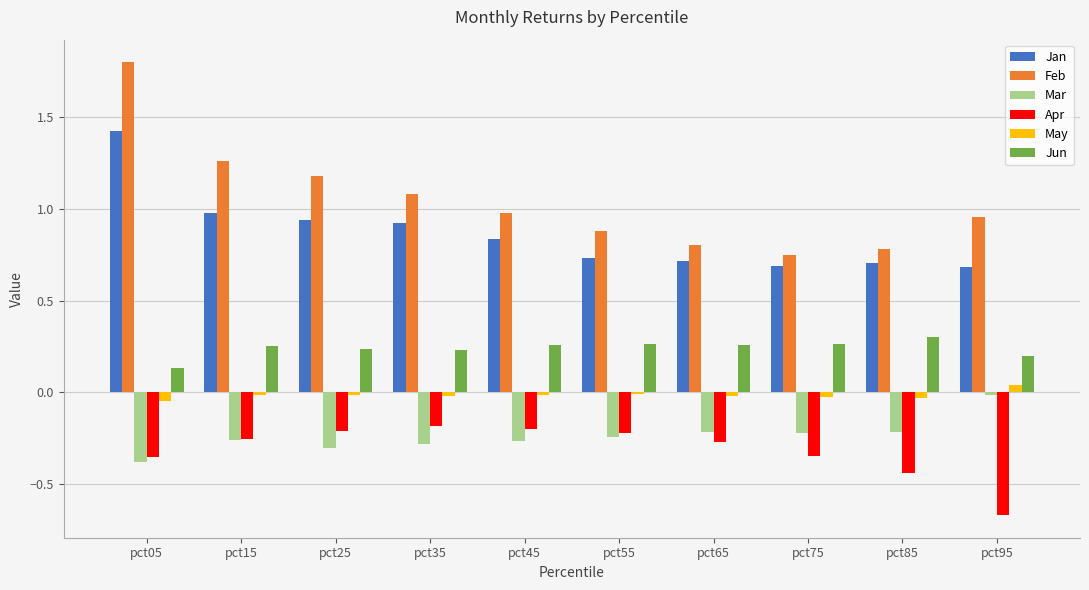

Which label corresponds to the largest value in the chart?

pct05